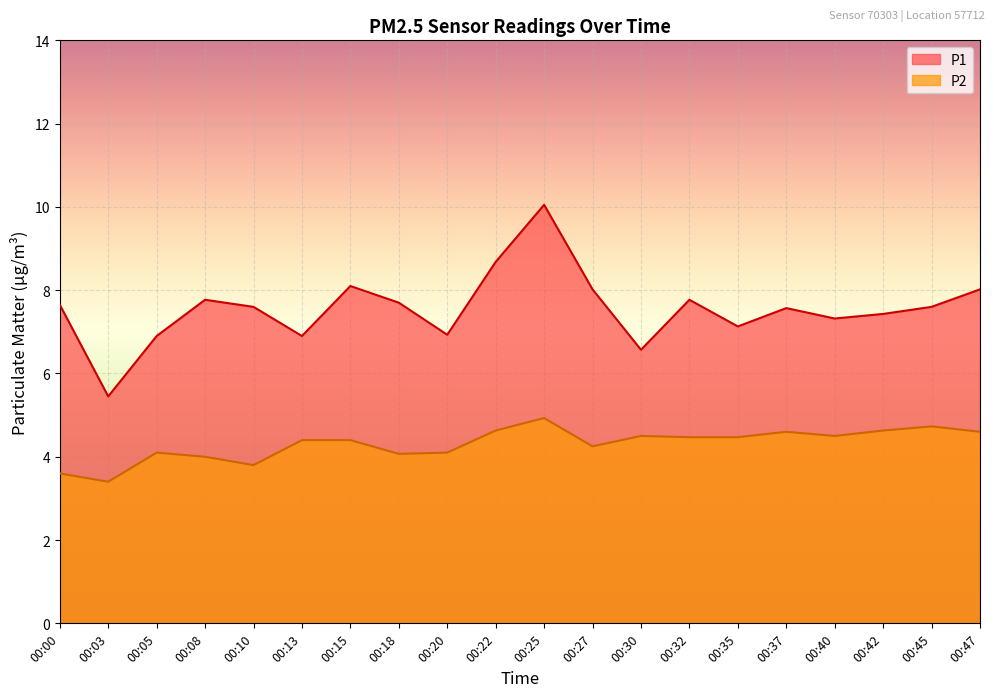

In P1, how many points are lower than both neighbors (excluding endpoints)?

6